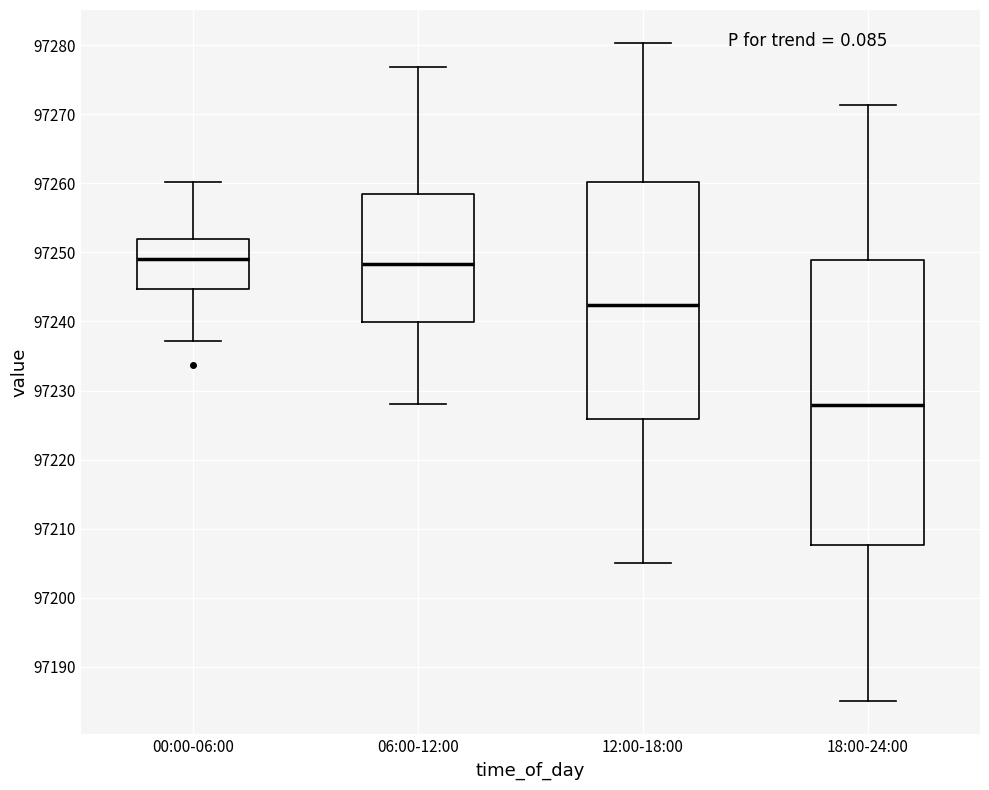

Which box's median line is the lowest?

18:00-24:00